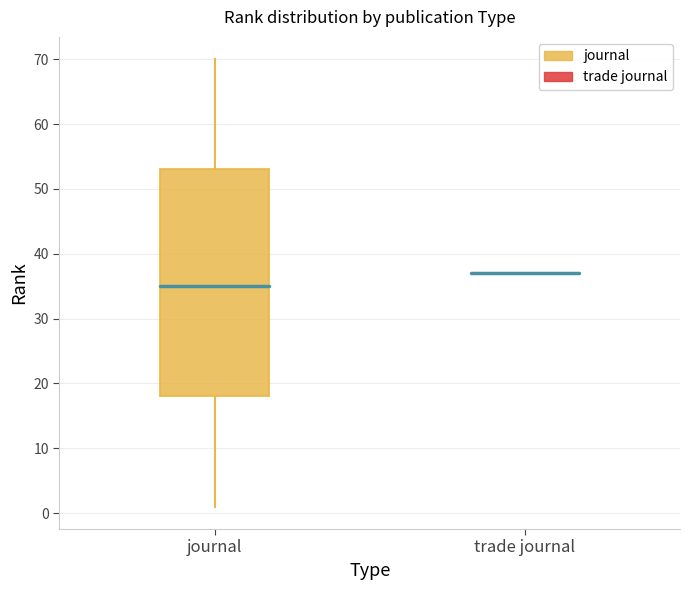

Which box is the tallest, from its lower edge to its upper edge?

journal